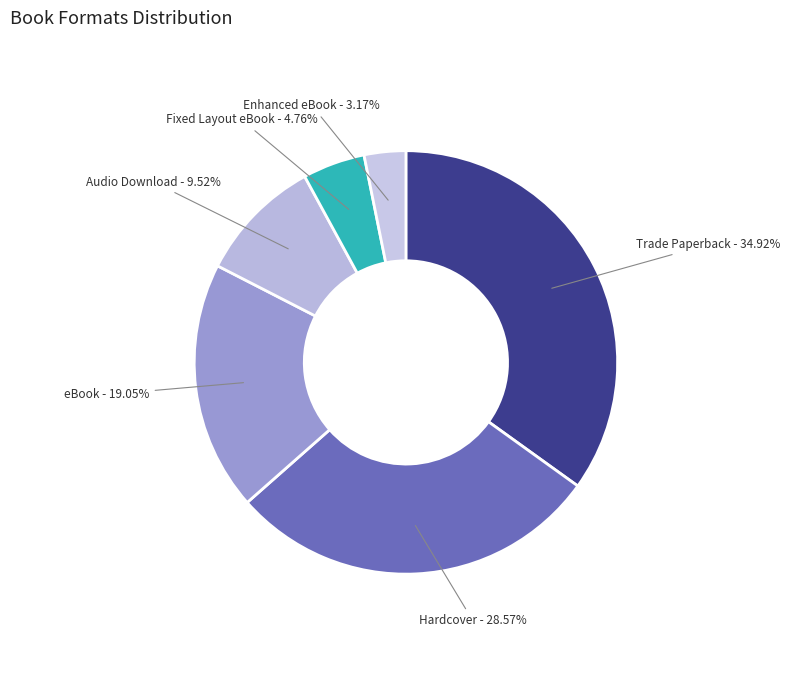

How many segments does this pie chart have?

6